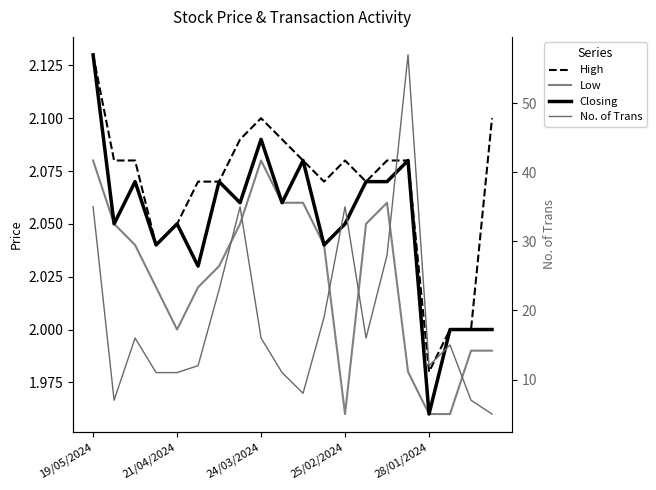

What are all the series names shown in the legend?

High, Low, Closing, No. of Trans